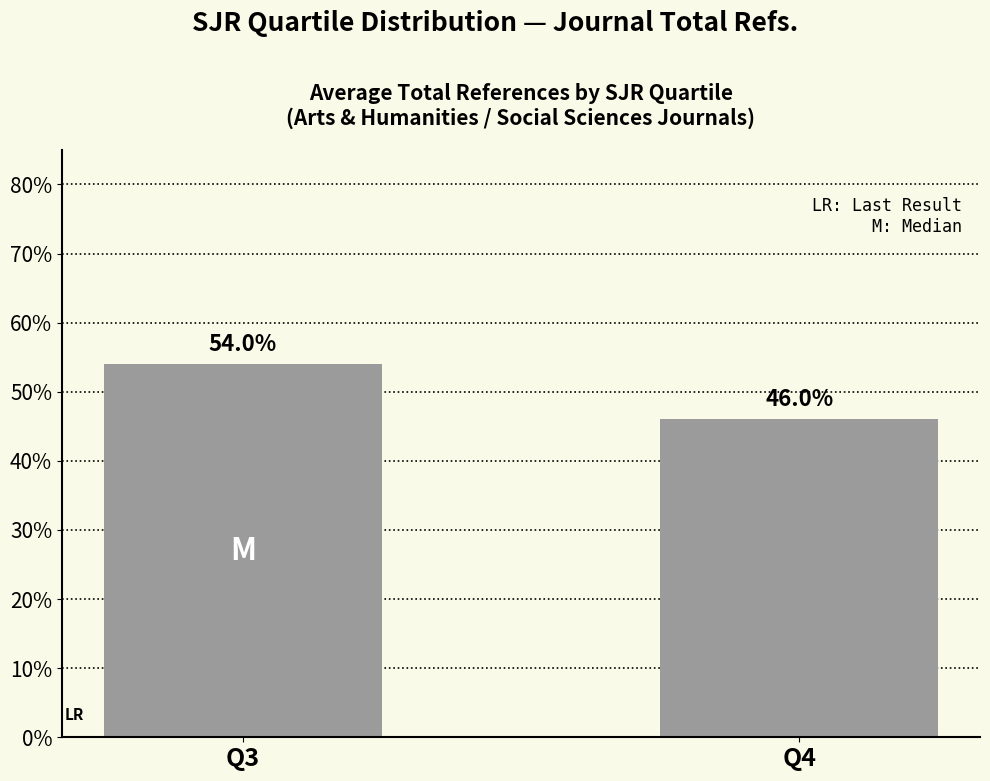

At which label does the data first exceed 53?

Q3